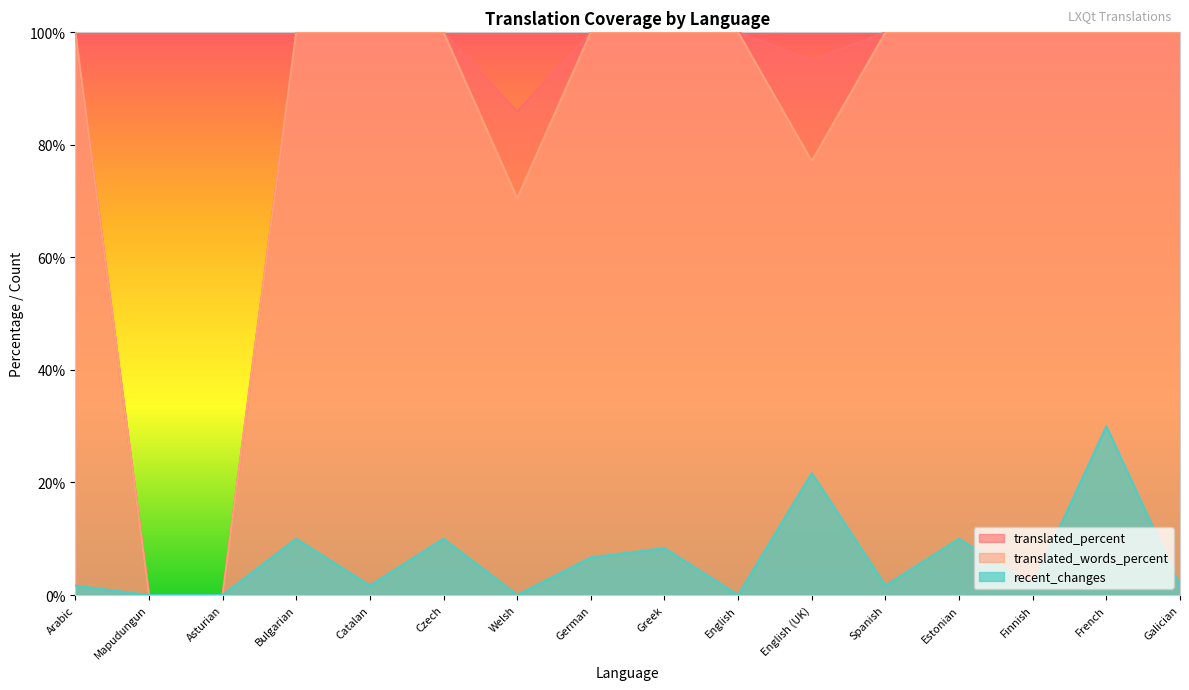

How many lines are shown in the chart?

3